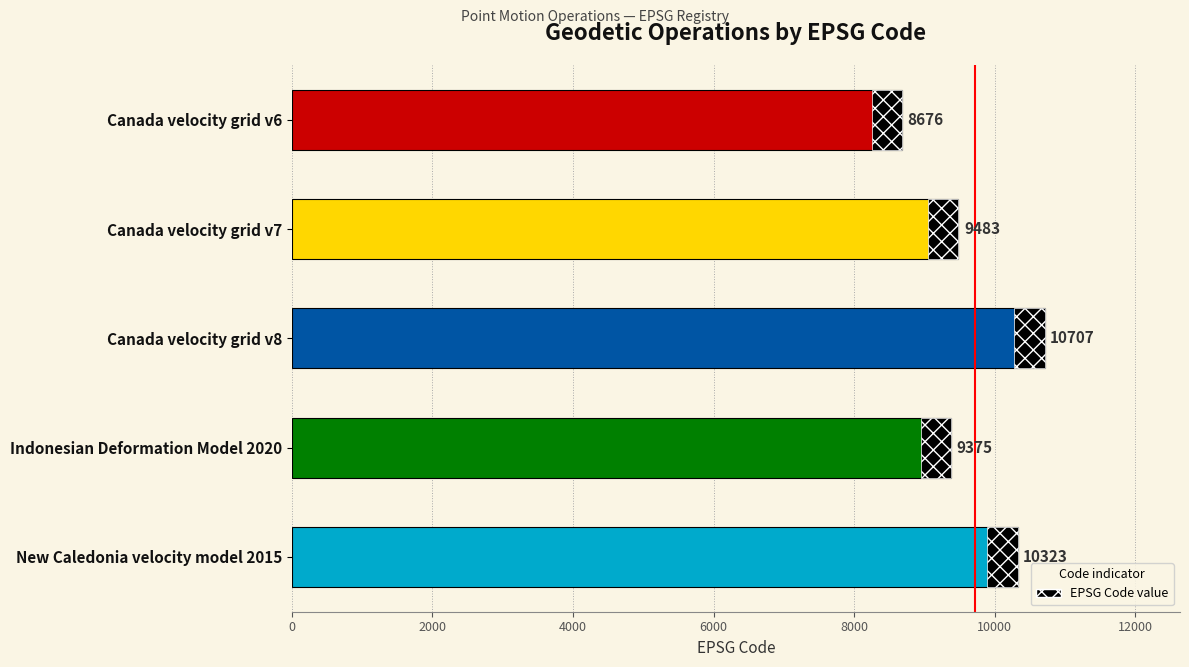

The chart shows a value of 7319 at Canada velocity grid v8. True or false?

False